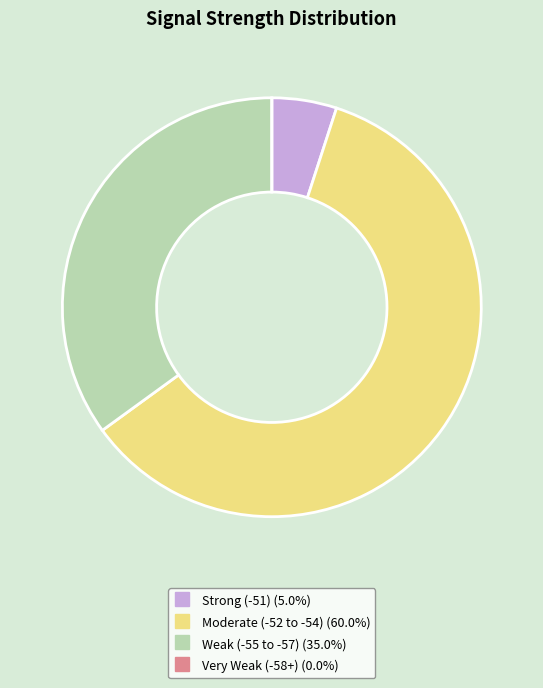

Is there any slice that represents more than half of the pie?

Yes